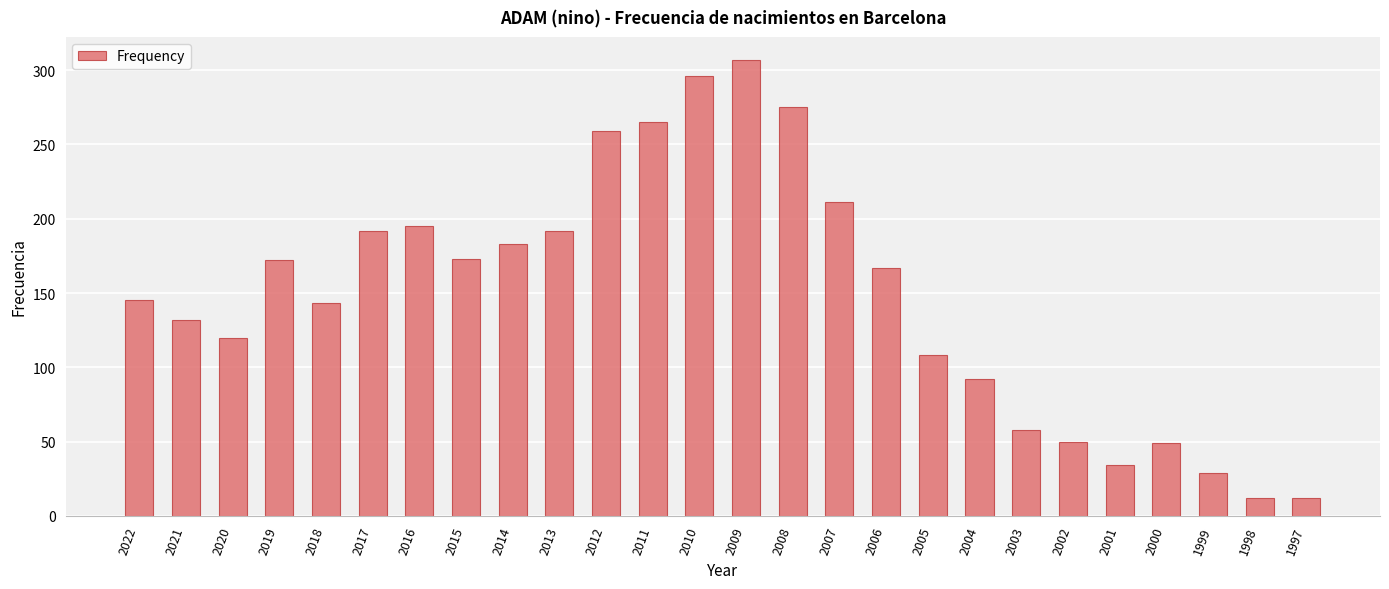

At which category does the chart reach its peak across all series?

2009